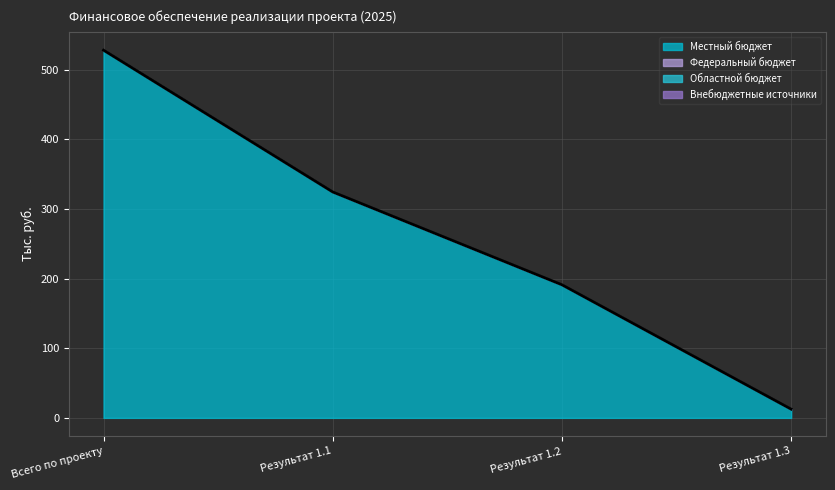

What are all the series names shown in the legend?

Местный бюджет, Федеральный бюджет, Областной бюджет, Внебюджетные источники